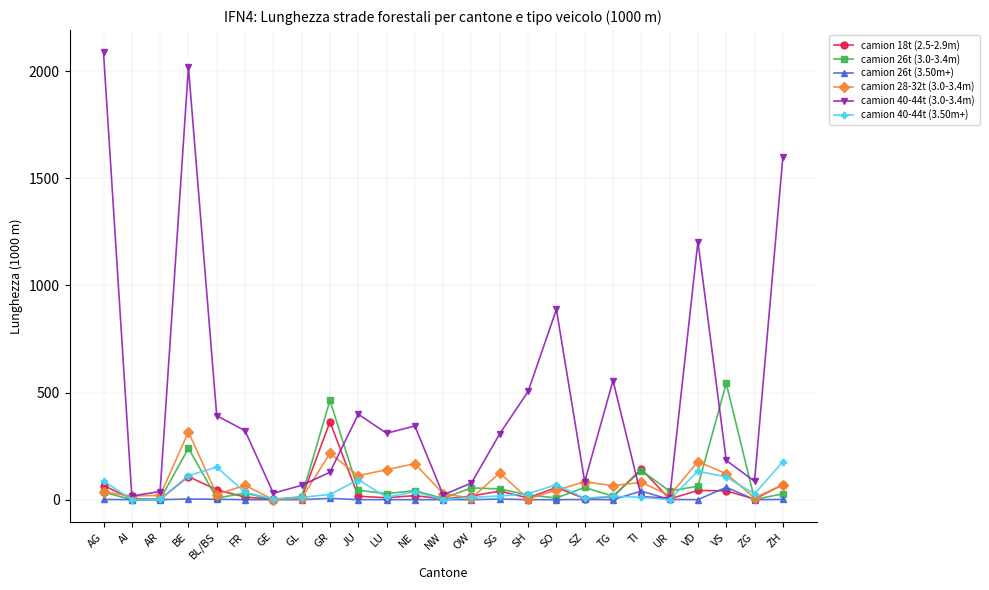

Between AG and GR, which series saw the biggest shift?

camion 40-44t (3.0-3.4m)